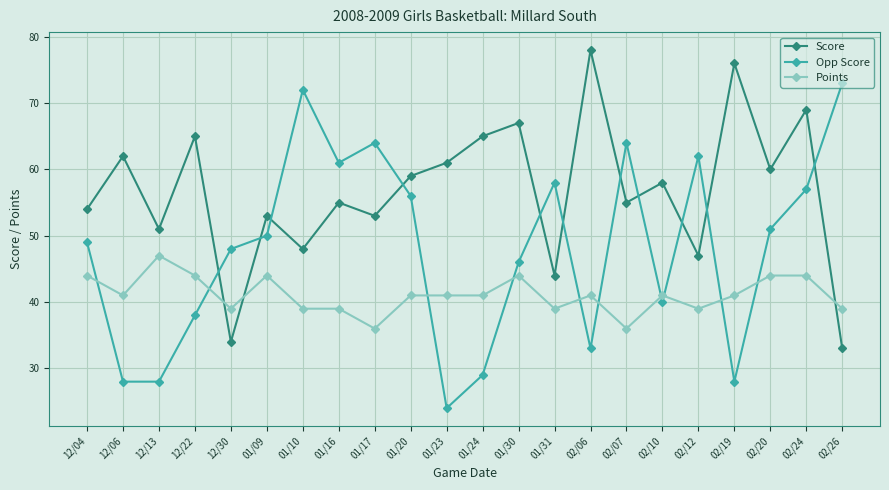

True or false: Points has a value of 44 at 12/22.

True